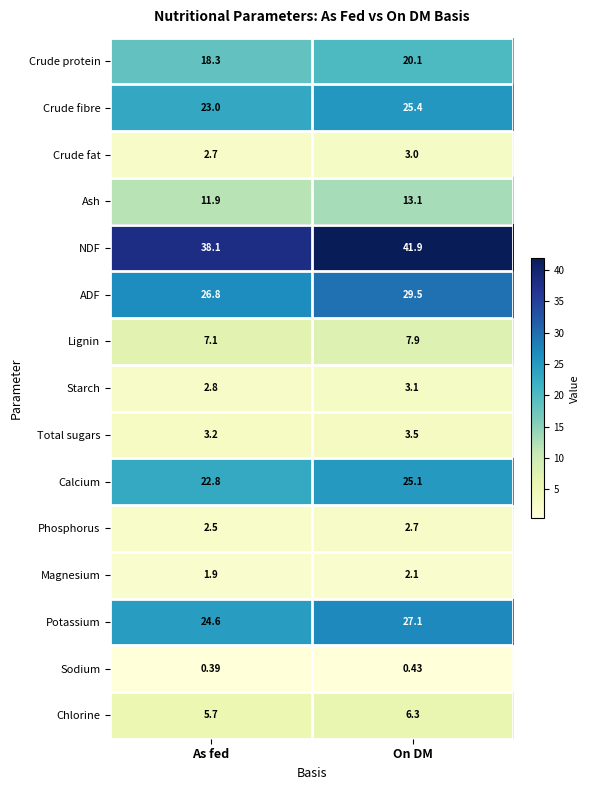

What is the greatest value displayed?

41.9